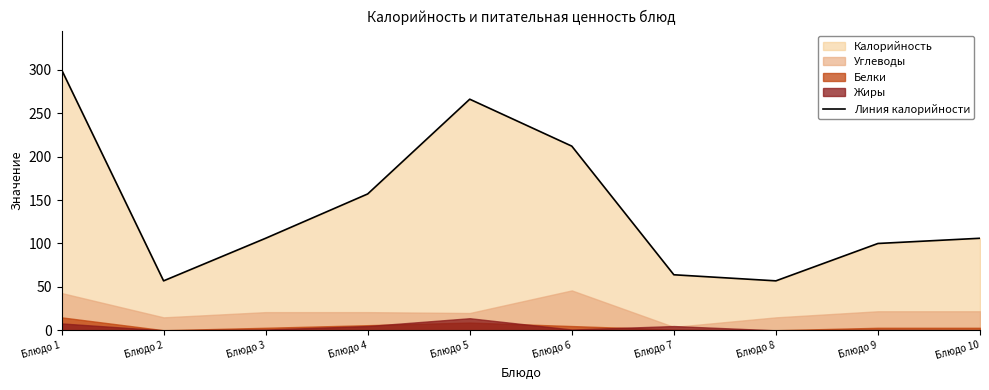

What is the difference between the maximum and minimum values?

243